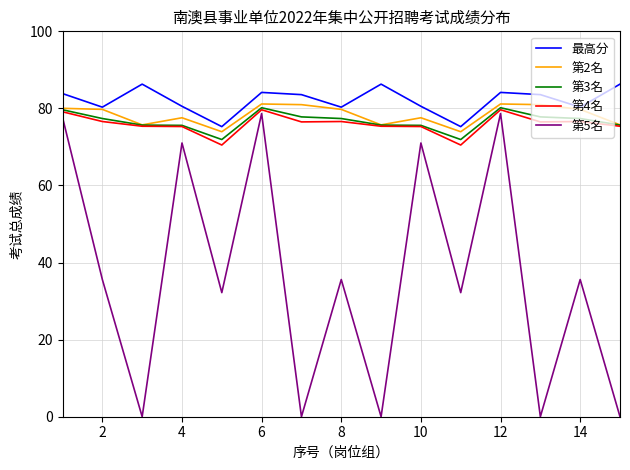

What are all the series names shown in the legend?

最高分, 第2名, 第3名, 第4名, 第5名